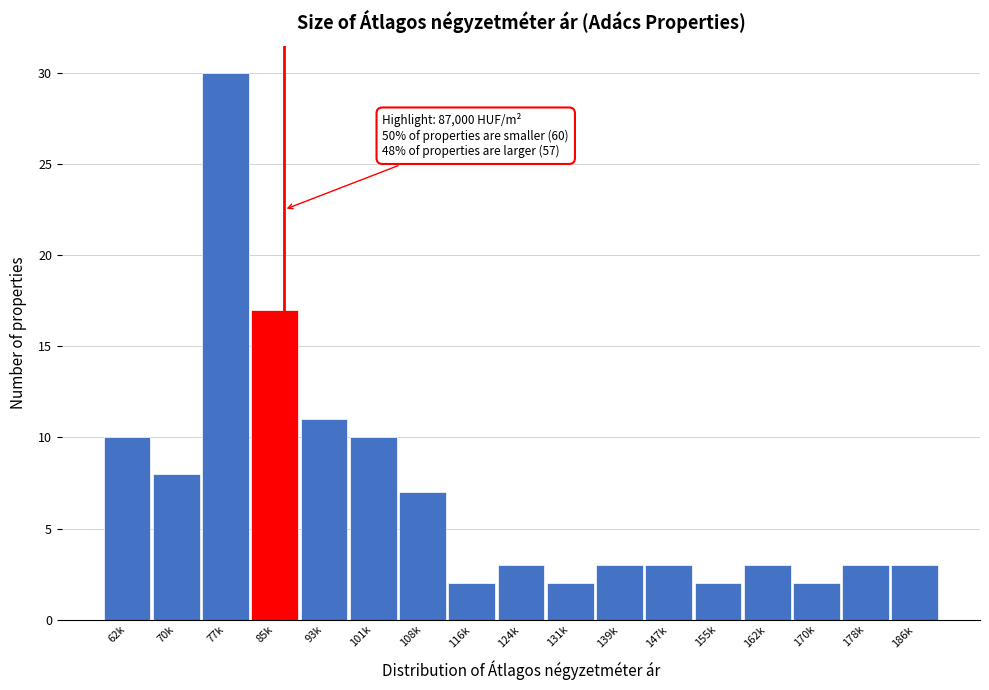

Reading left to right, what are all the values shown in this chart?

10	8	30	17	11	10	7	2	3	2	3	3	2	3	2	3	3